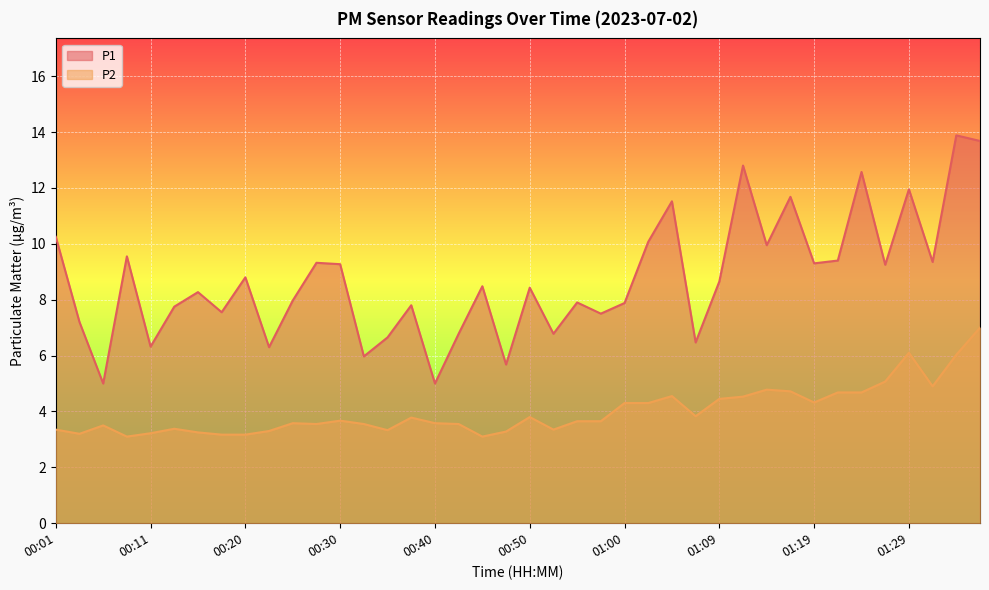

Rank the categories by P2 value from highest to lowest.

01:37, 01:29, 01:34, 01:27, 01:32, 01:14, 01:17, 01:22, 01:24, 01:04, 01:12, 01:09, 01:19, 01:00, 01:02, 01:07, 00:50, 00:38, 00:30, 00:55, 00:57, 00:25, 00:40, 00:28, 00:33, 00:42, 00:06, 00:13, 00:01, 00:52, 00:35, 00:23, 00:47, 00:16, 00:11, 00:03, 00:18, 00:20, 00:08, 00:45